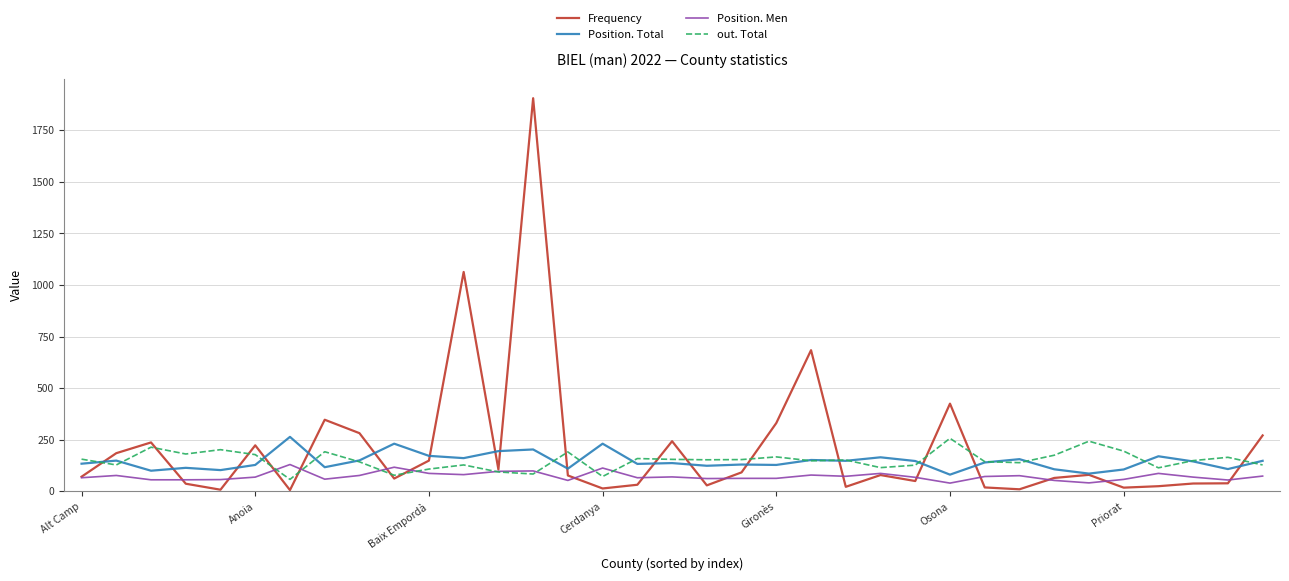

True or false: out. Total has more than 2 interior local peaks.

True